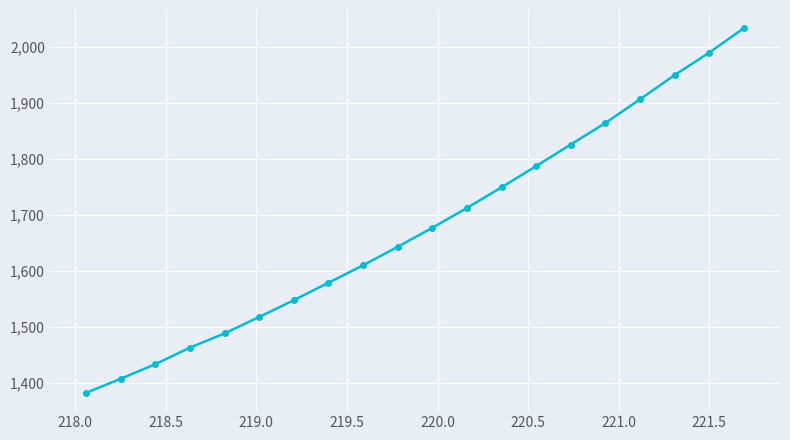

What is the greatest value displayed?

2033.7